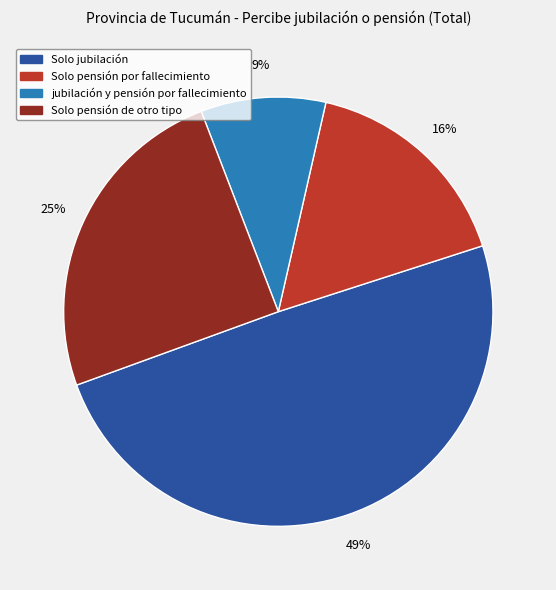

Does Solo pensión de otro tipo represent more than half of the total?

No